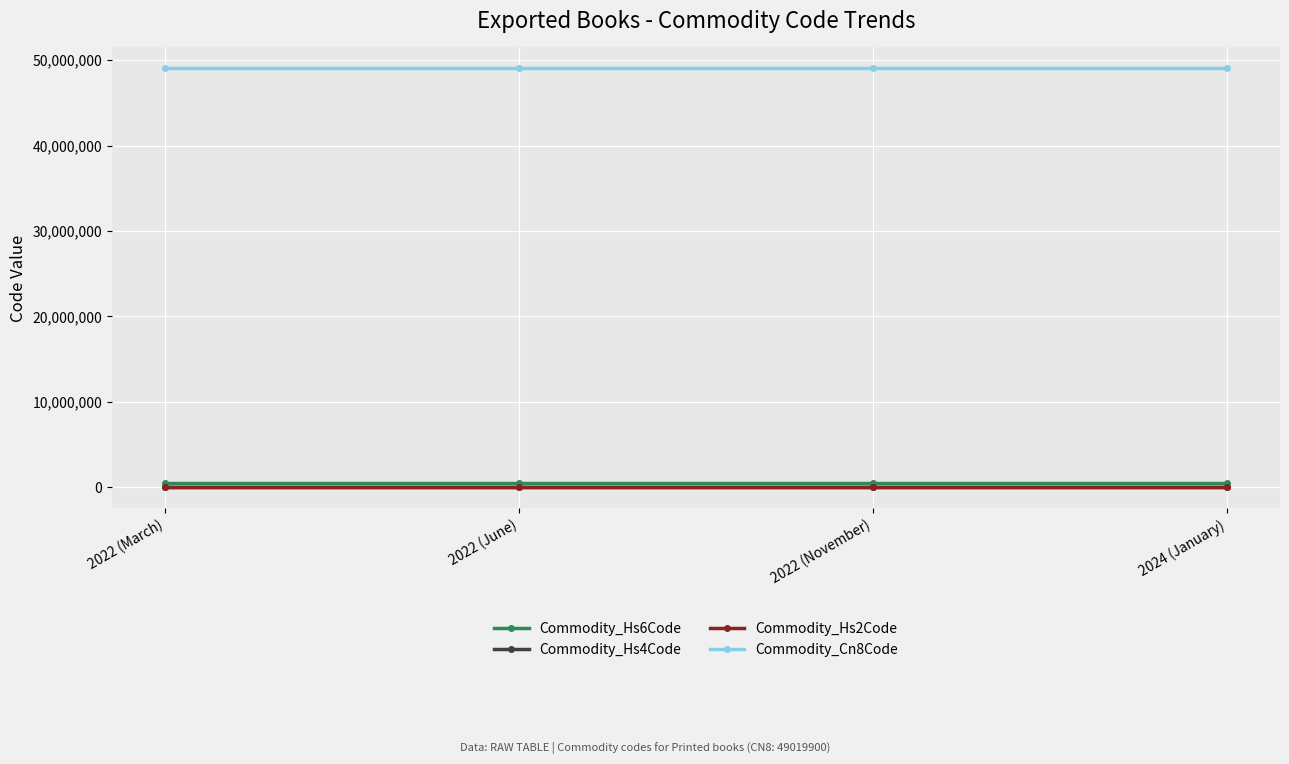

The value of Commodity_Cn8Code at 2024 (January) is 74890933. True or false?

False